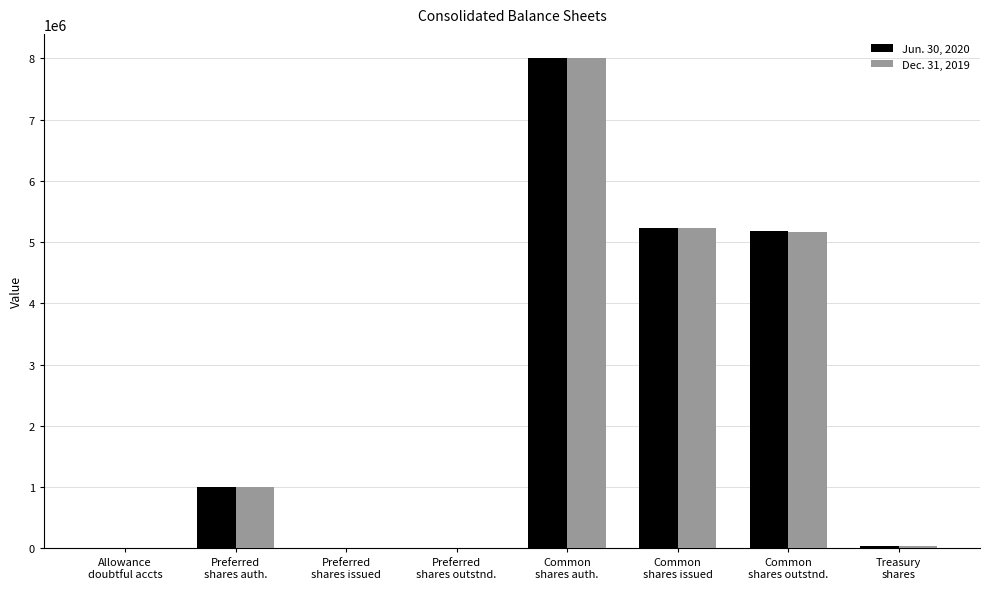

Count the number of categories in the chart.

8